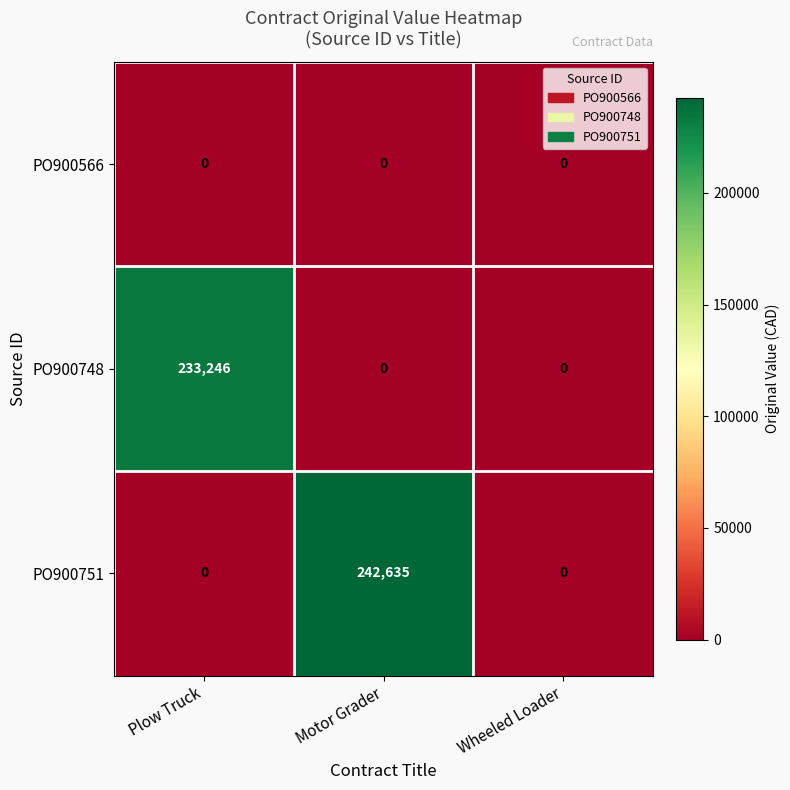

What is the difference between the highest and lowest values at Motor Grader?

242635